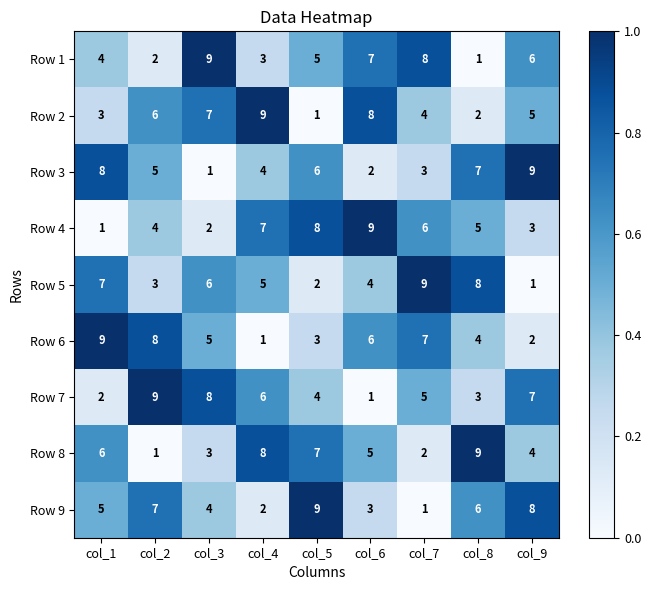

What is the maximum value shown in the chart?

9